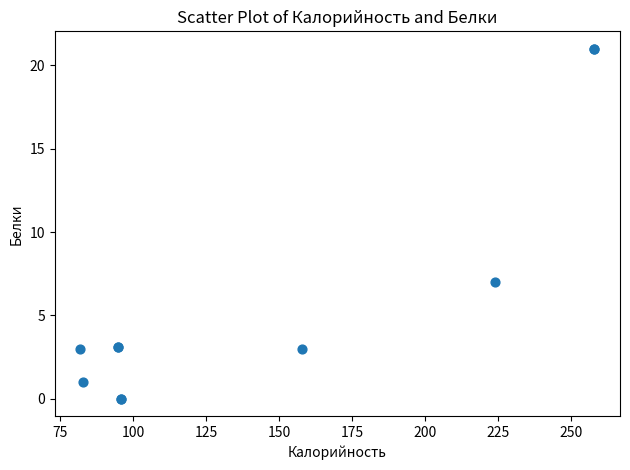

What Y value in the scatter plot is closest to 10?

7.0